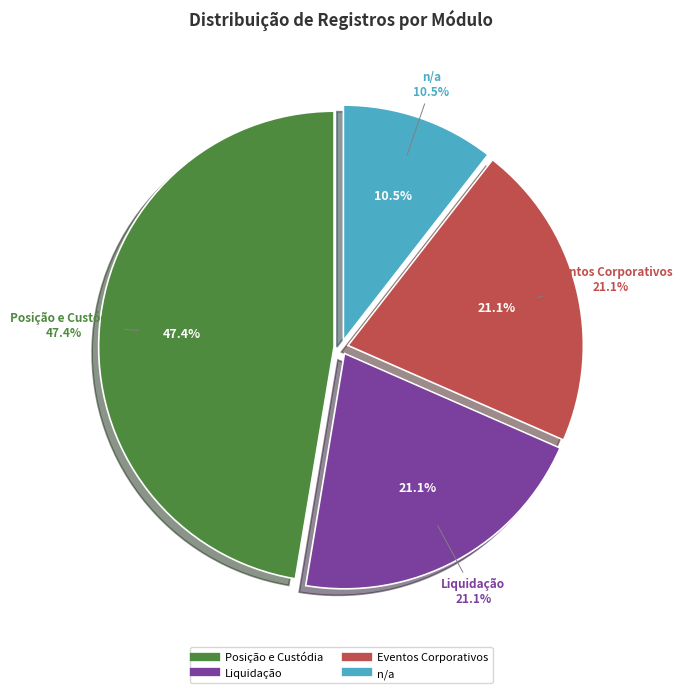

What is the total percentage of Posição e Custódia and n/a?

57.9%